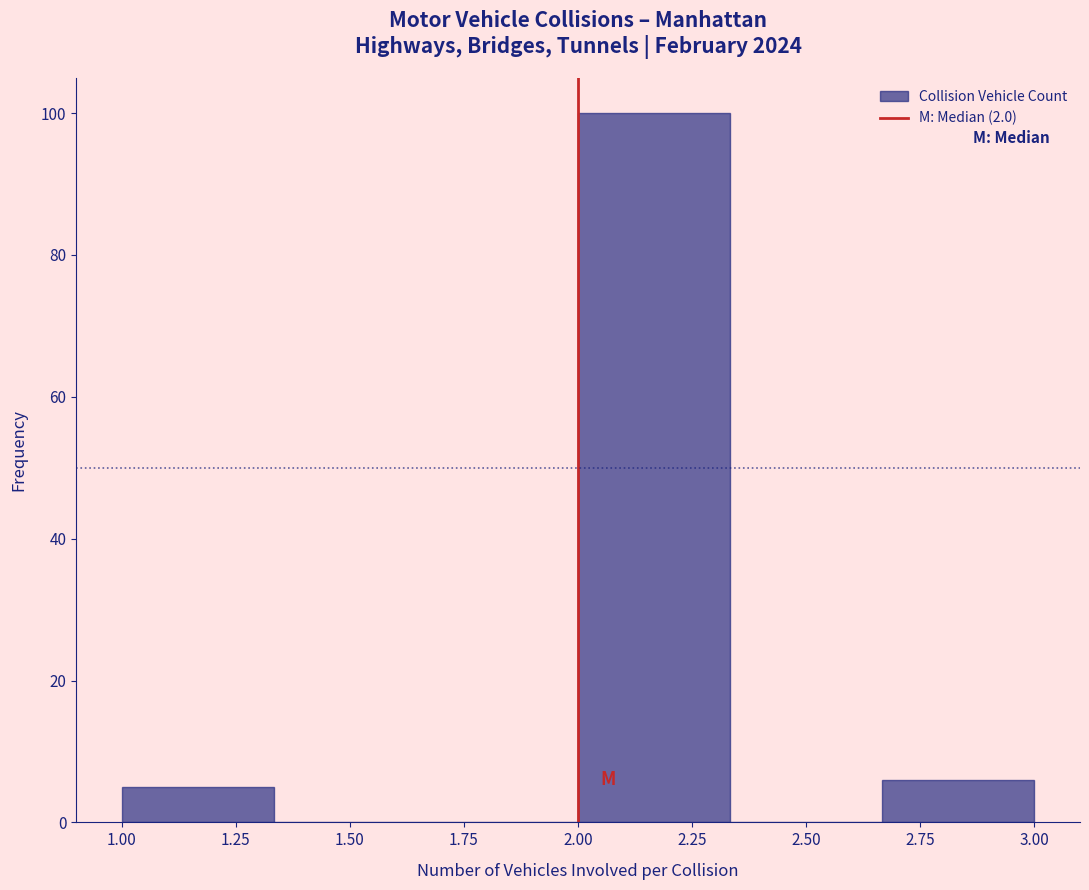

How tall is the bar that spans 2.00 to 2.35 on the x-axis? Neither the bar edges nor the heights are printed on the chart, so give them approximately, as read against the axes.

100